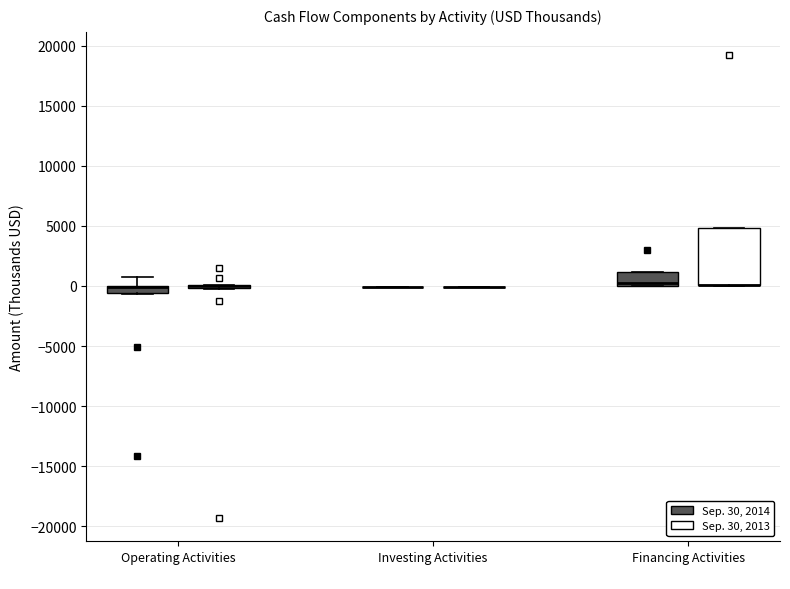

Comparing the boxes themselves (not the whiskers), which one is the tallest?

Financing Activities (Sep. 30, 2013)